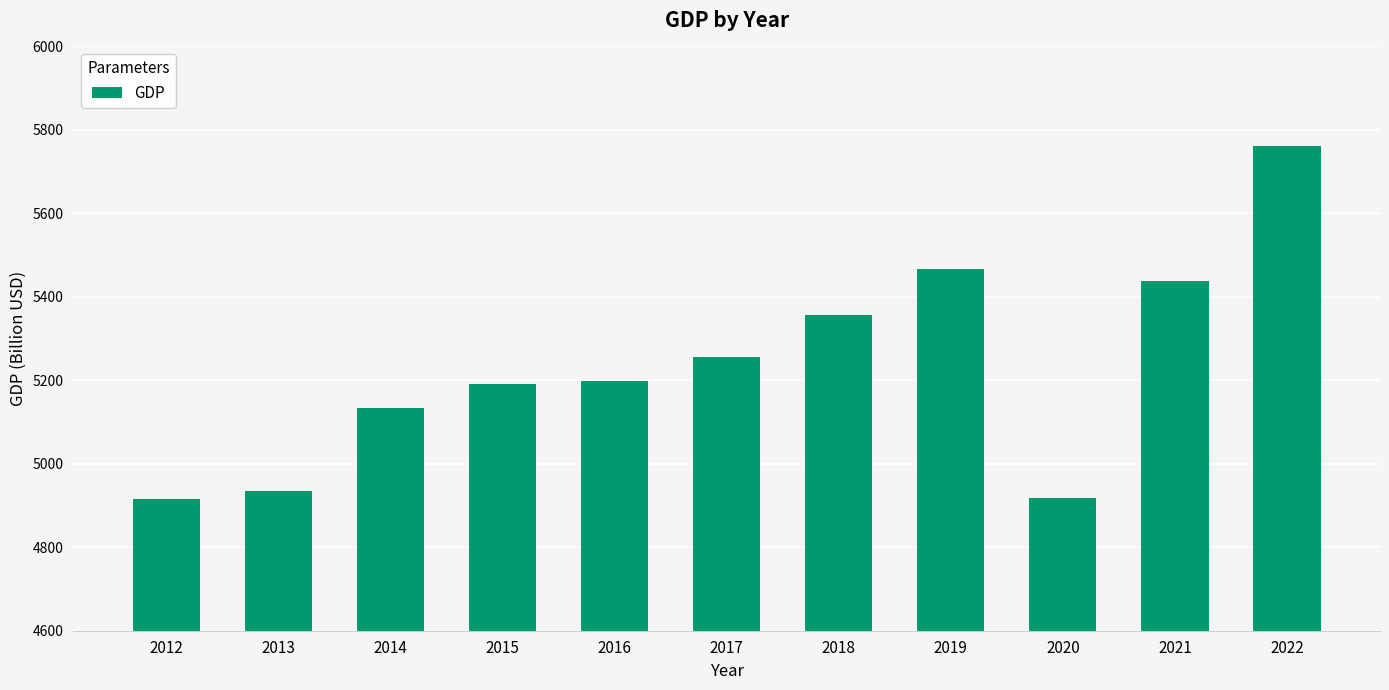

Between 2015 and 2019, which is larger?

2019